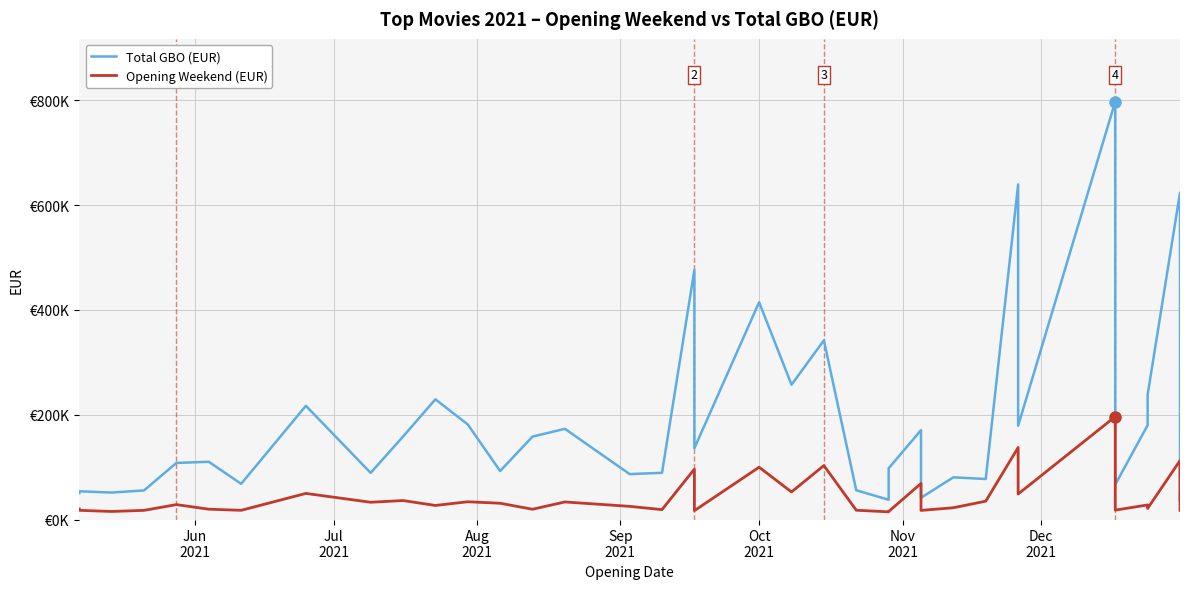

What is the difference between the second highest and second lowest values in the Opening Weekend (EUR) series?

122237.5